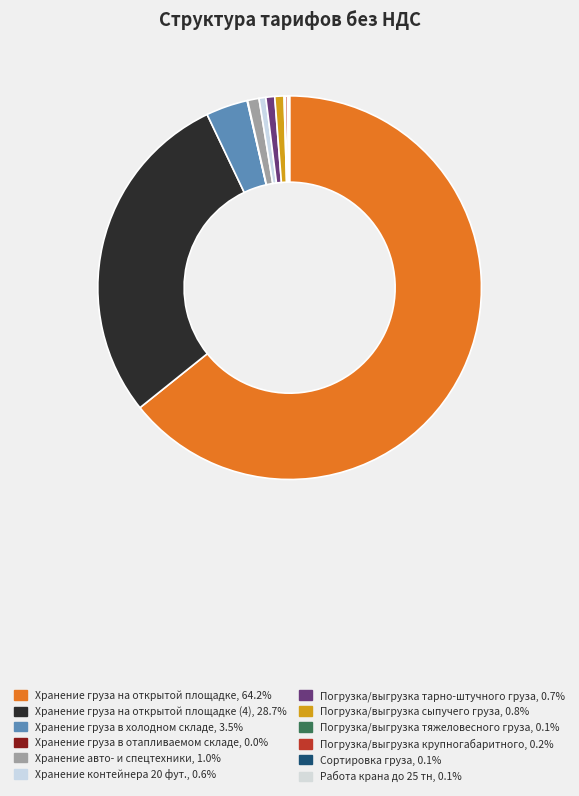

Which category has the smallest portion of the pie?

Хранение груза в отапливаемом складе